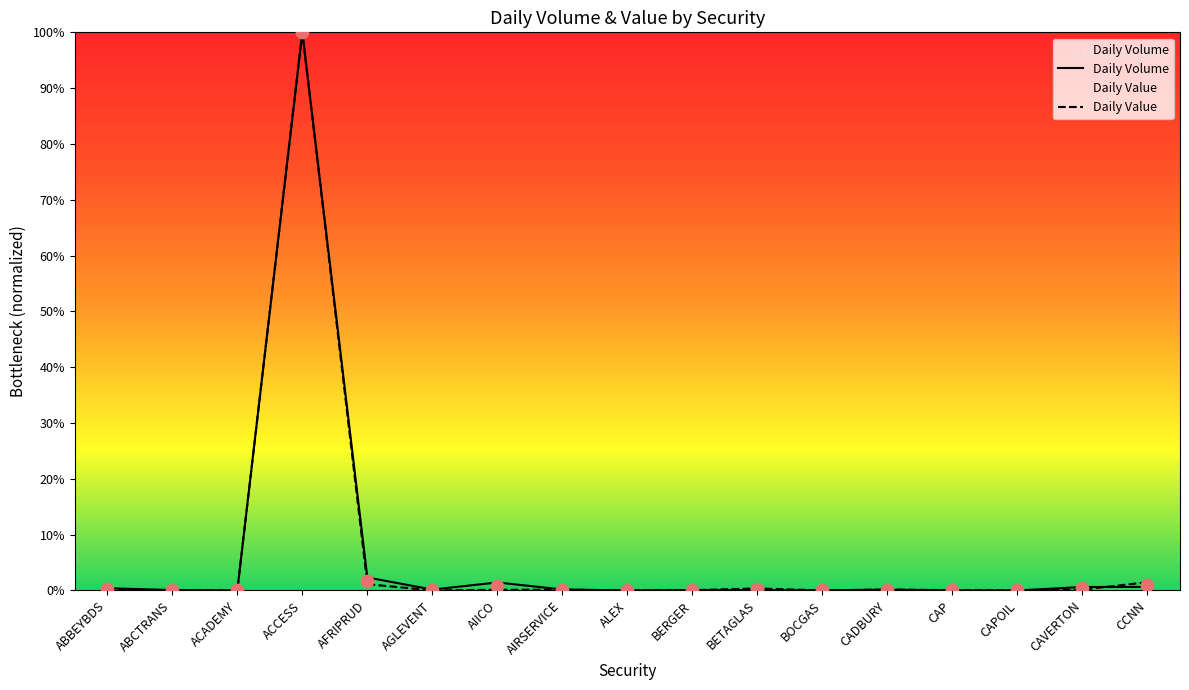

Is the value of Daily Volume at ABBEYBDS greater than the value of Daily Value at AFRIPRUD?

No